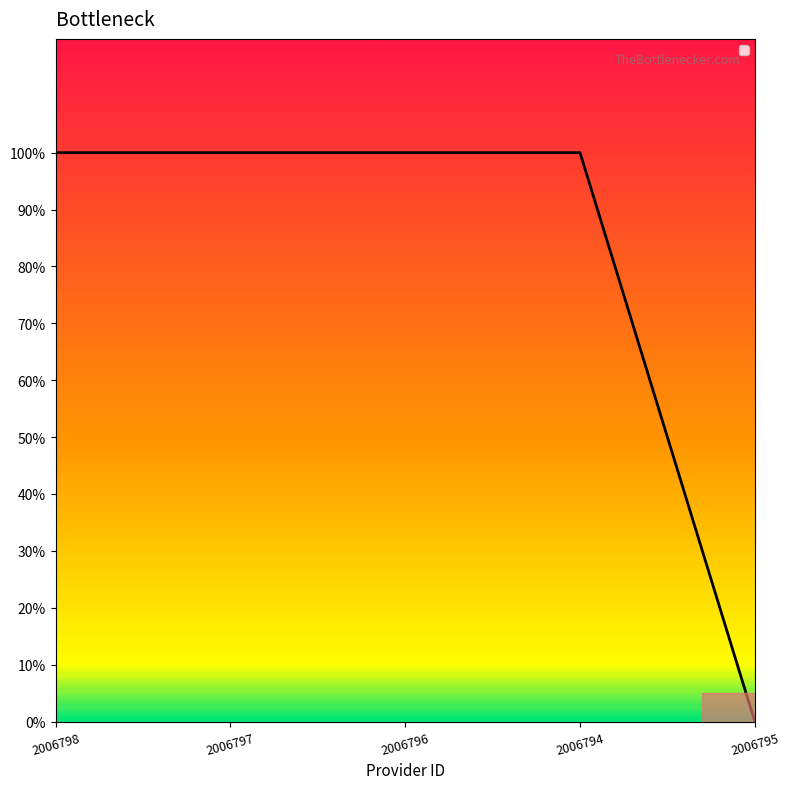

Reading right to left, what are all the values shown in this chart?

2006795=0	2006794=1	2006796=1	2006797=1	2006798=1